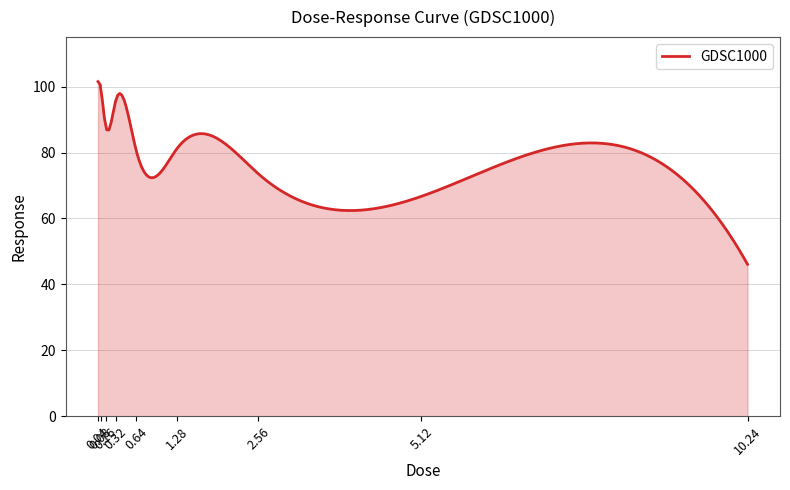

What is the greatest value displayed?

101.5